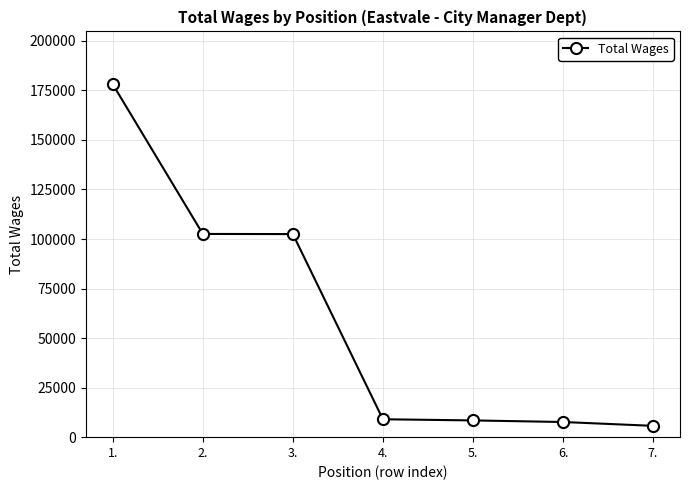

Approximately how many times larger is the value at 7. compared to 2.?

0.1